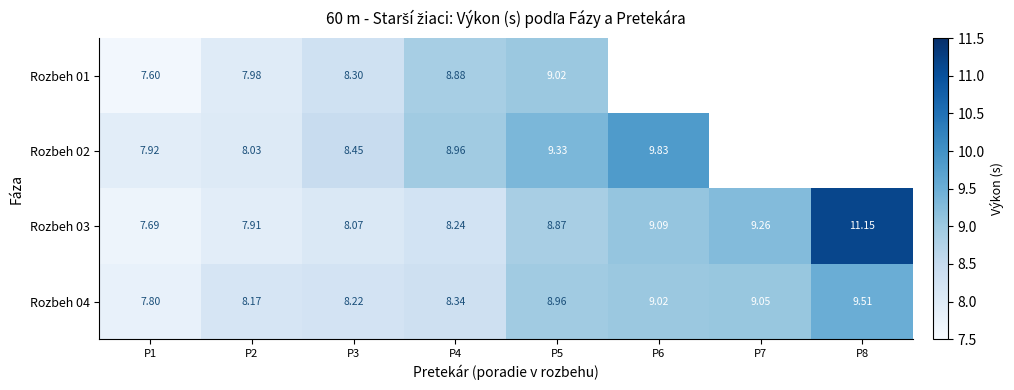

What is the greatest value displayed?

11.2